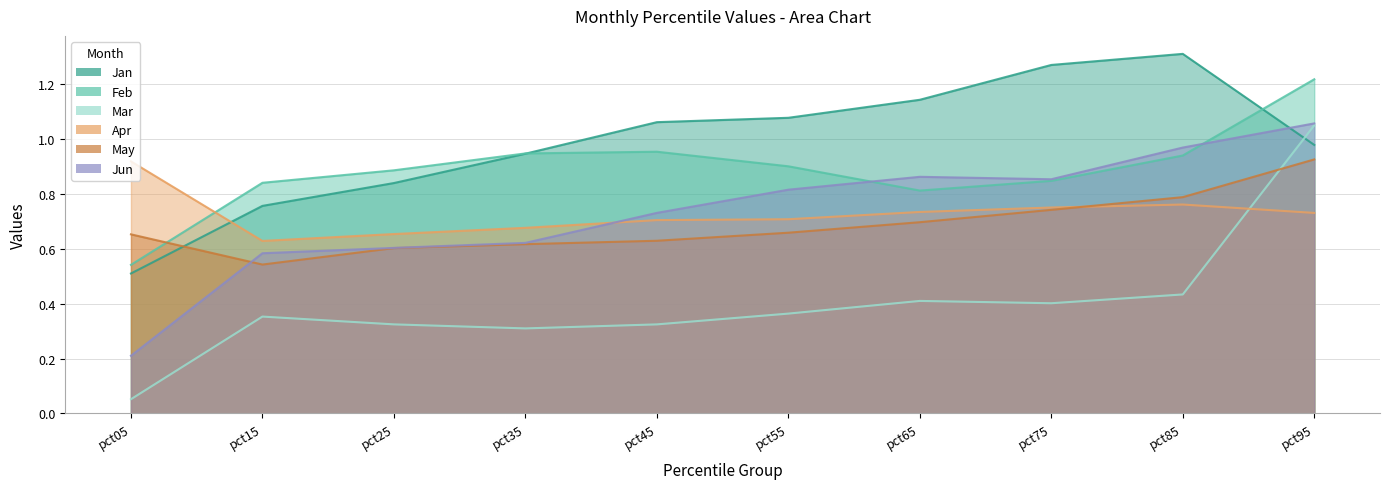

What is the minimum value for Feb?

0.5